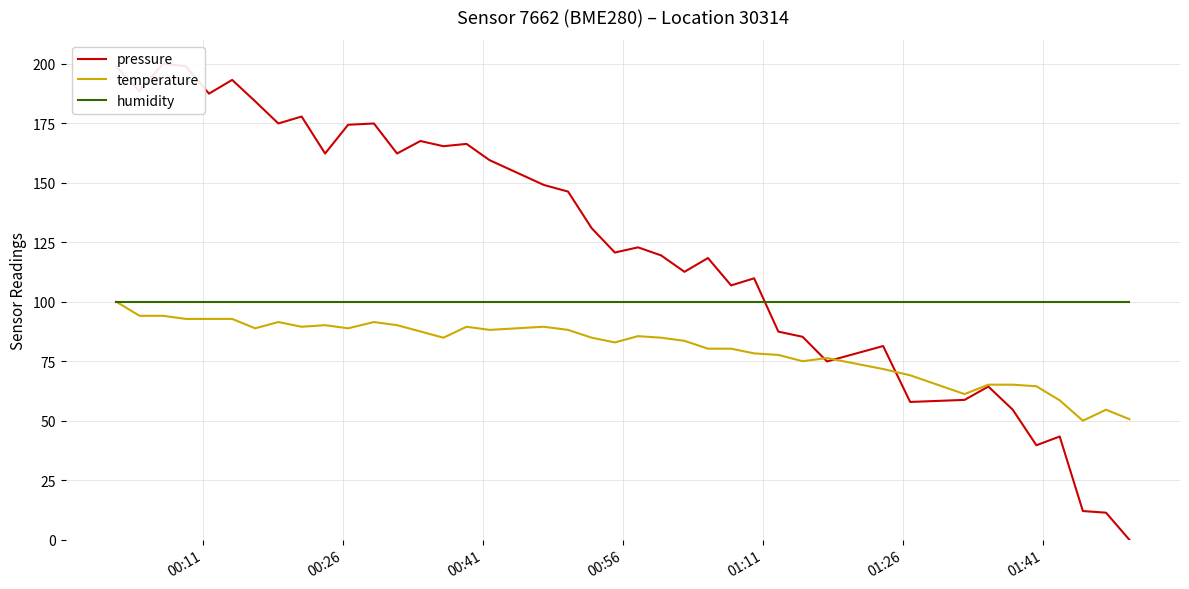

What is the highest value of the temperature series?

100.0